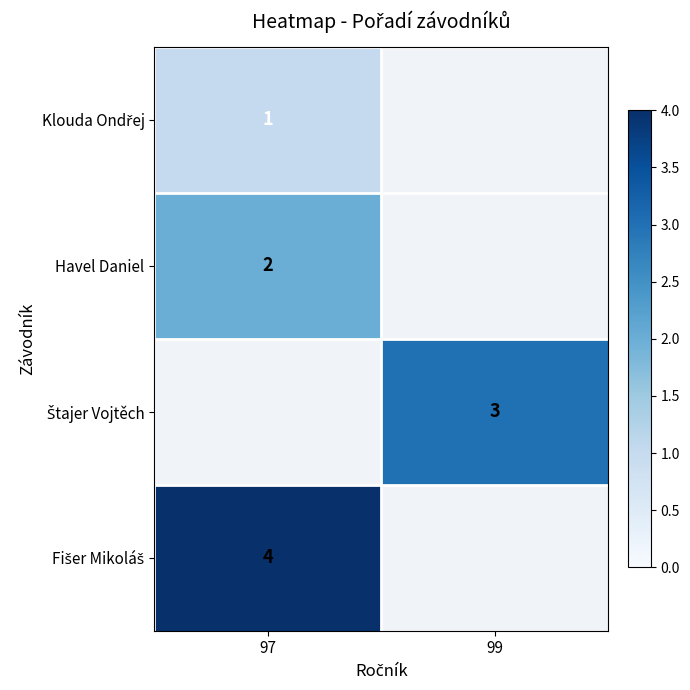

Is it true that Havel Daniel equals 3 at 97?

False